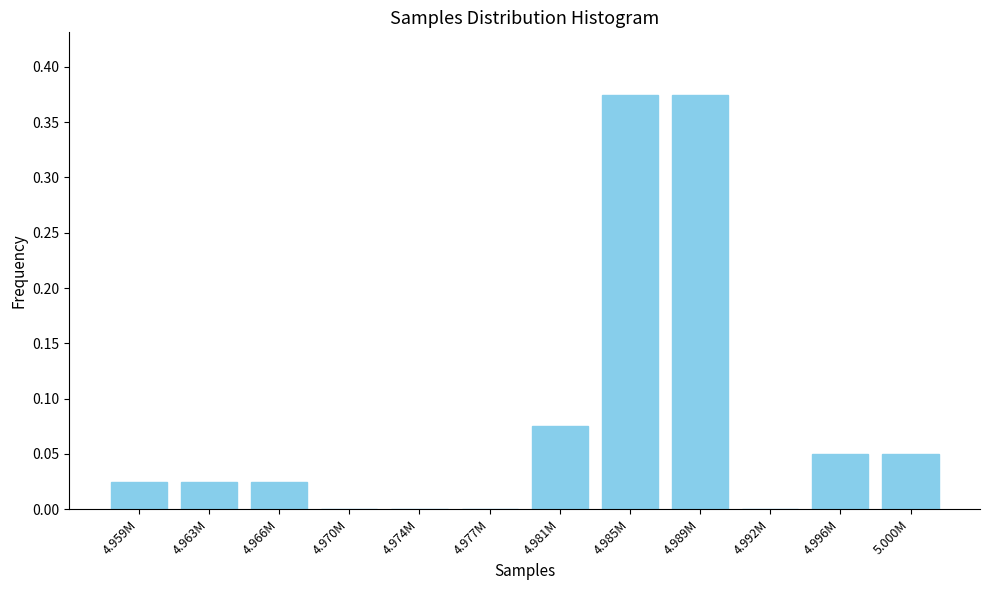

Which has a higher value, 4.963M or 4.974M?

4.963M